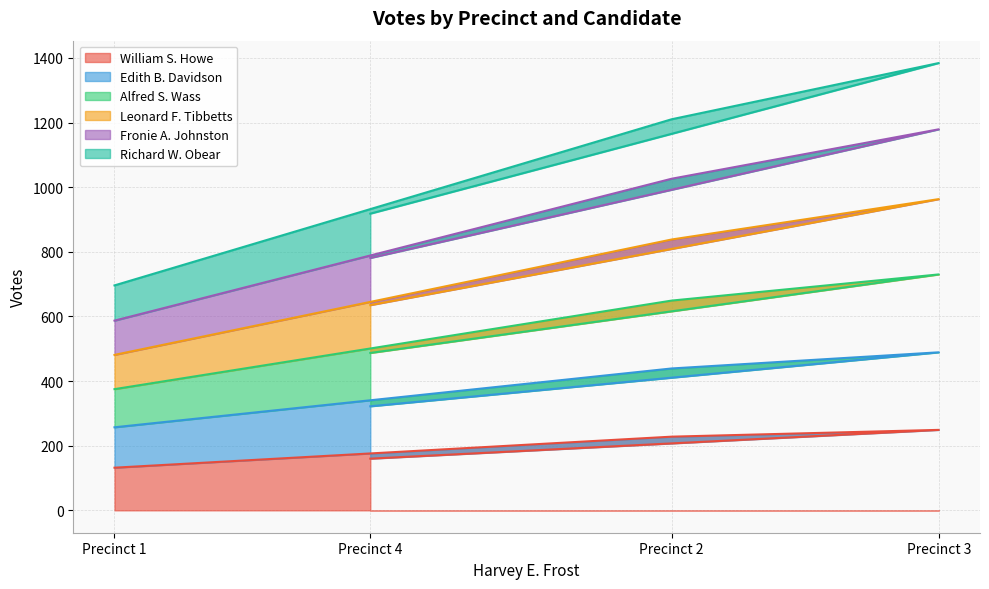

True or false: Leonard F. Tibbetts and Alfred S. Wass intersect in this chart.

False